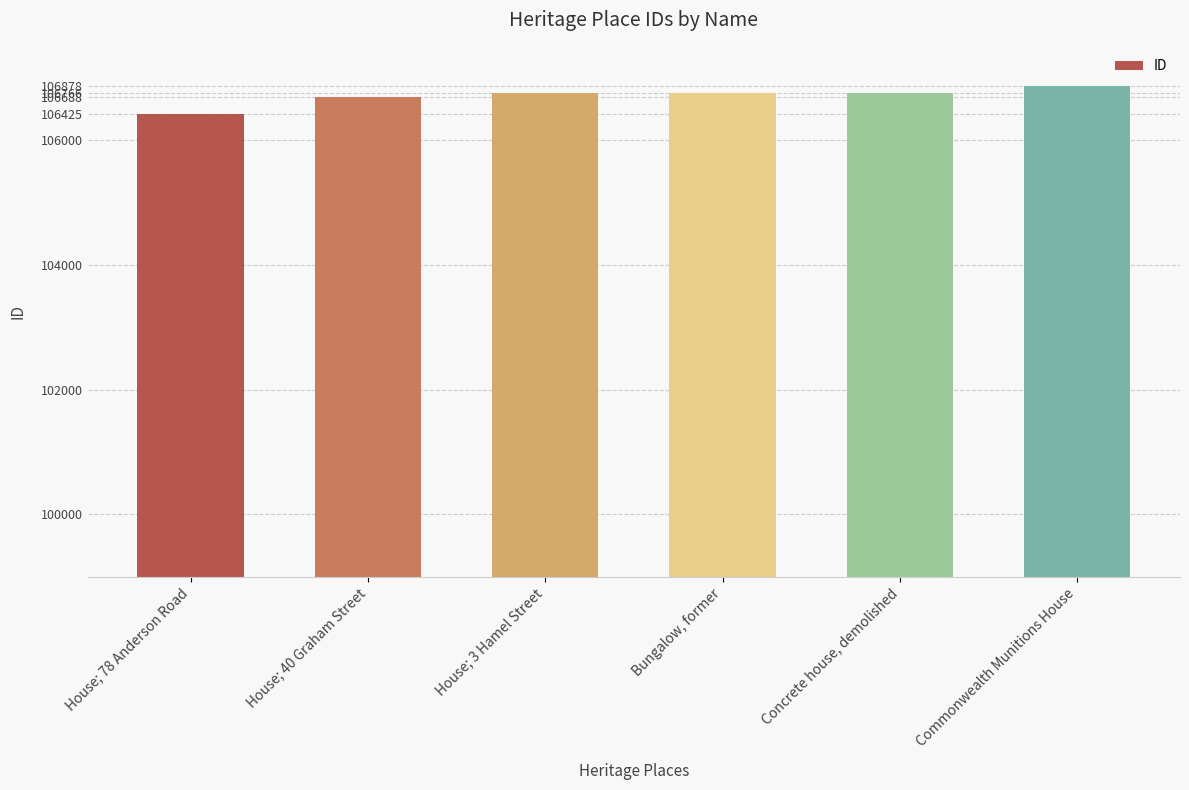

What is the label of the 2nd bar from the left?

House; 40 Graham Street